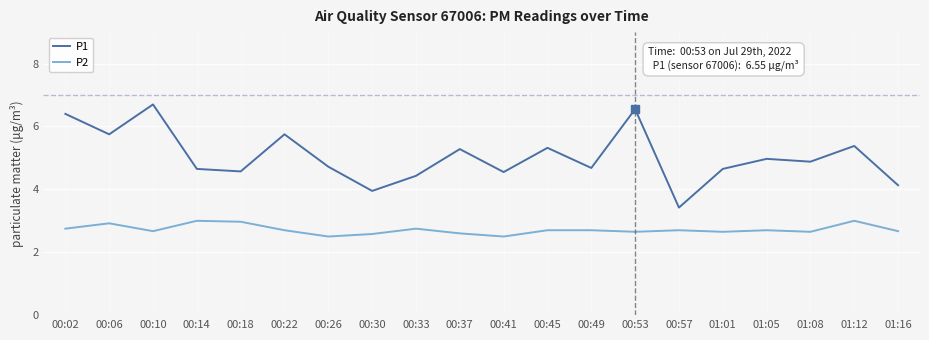

At which category does P2 reach its first local valley?

00:10